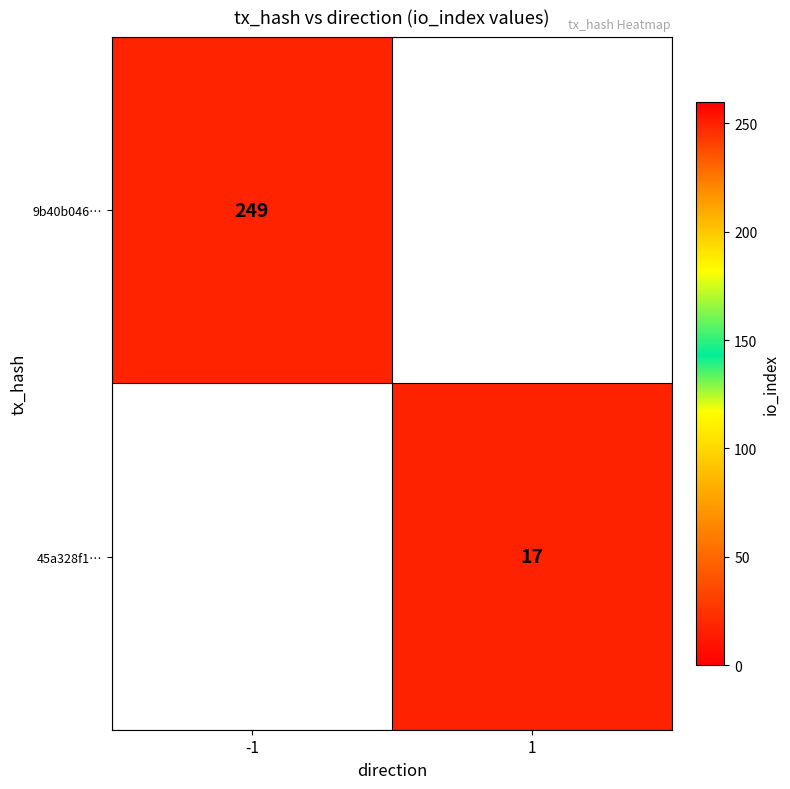

Is it true that 9b40b046… equals 414 at -1?

False